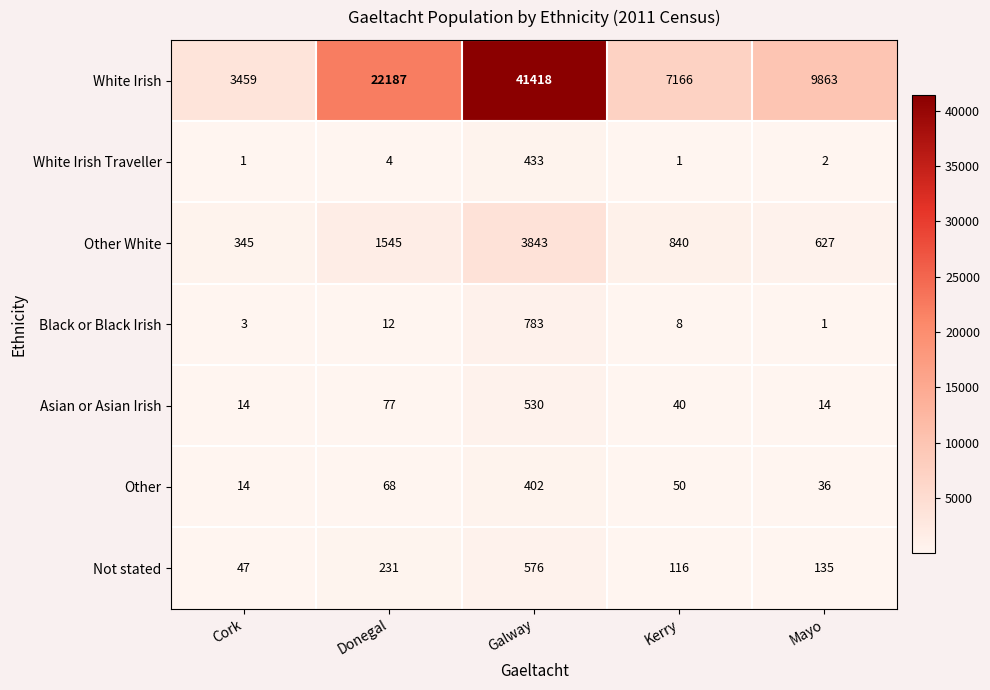

What is the difference between the highest and lowest values at Galway?

41016